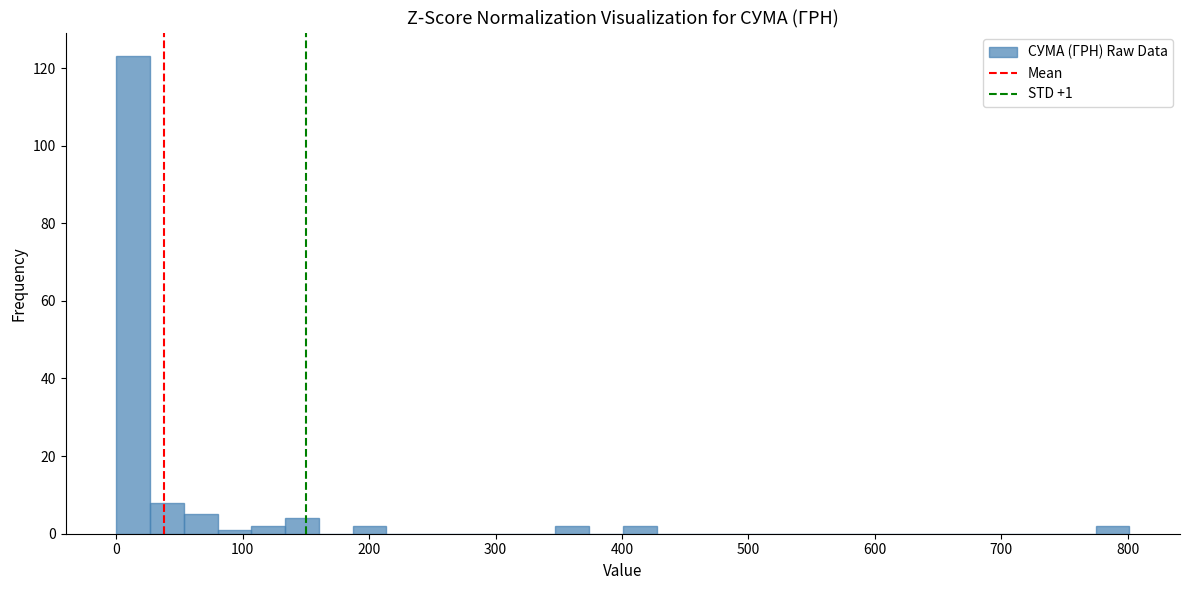

Read against the x-axis, roughly where is the centre of the tallest bar?

10